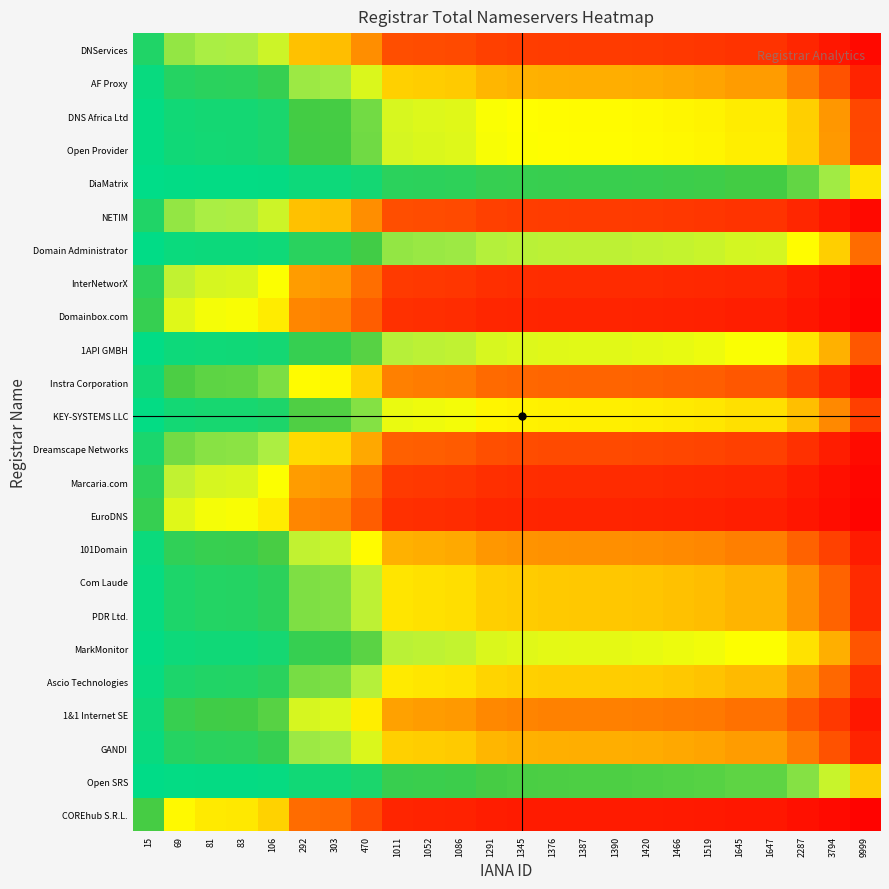

How many categories are shown in the chart?

24